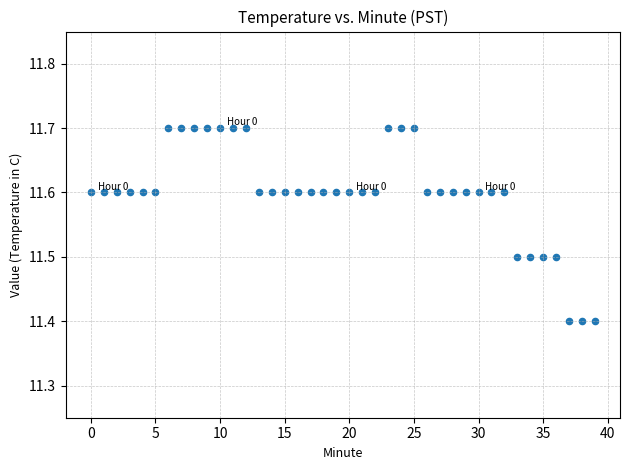

What is the range of Y values (max minus min)?

0.3